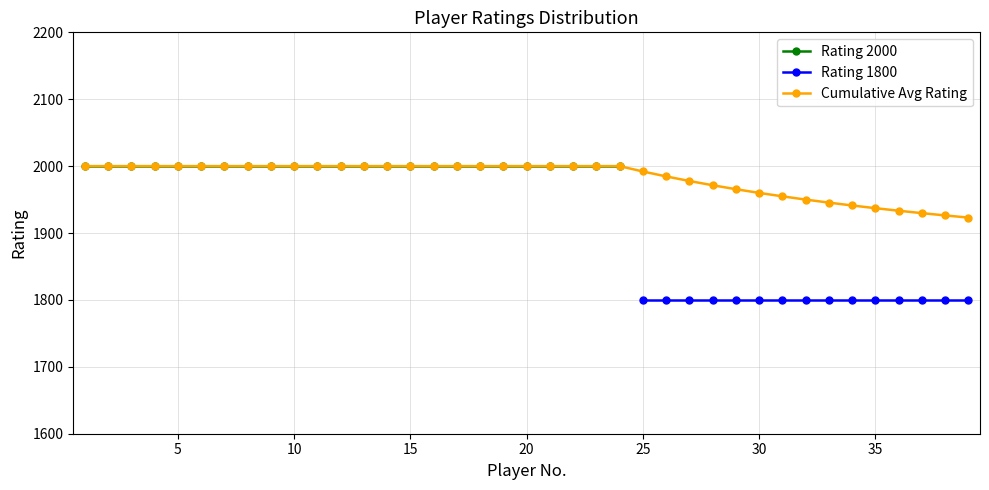

Is the value of Rating 1800 at 11 greater than the value of Cumulative Avg at 10?

No